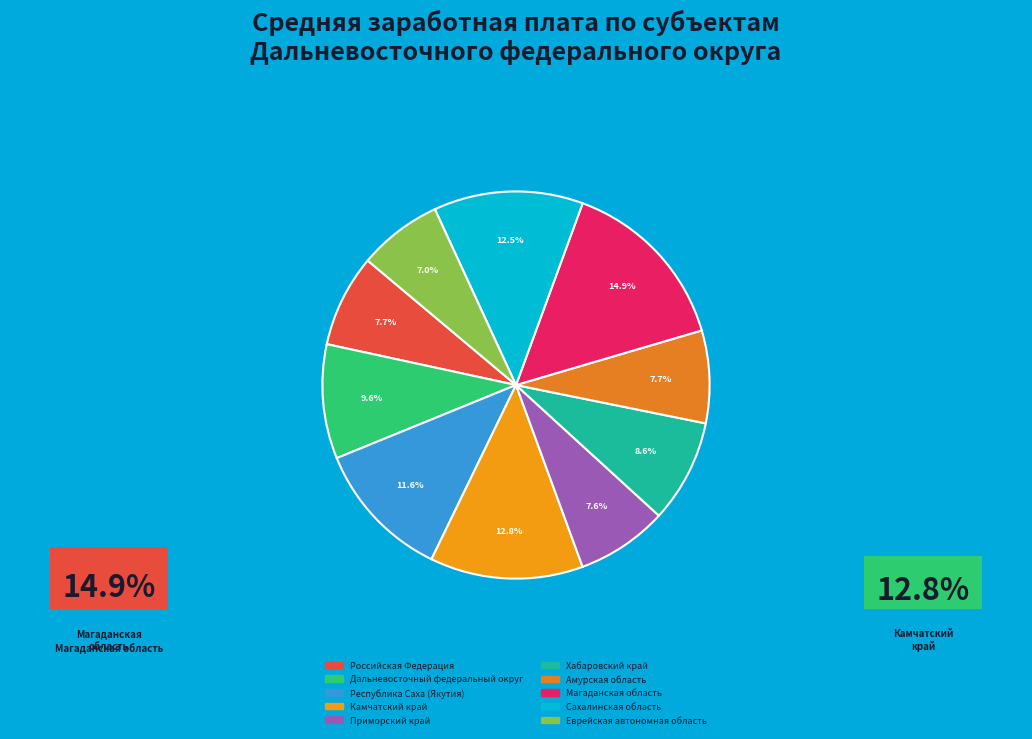

To the nearest percent, what is the combined percentage of Амурская область and Магаданская область?

23%